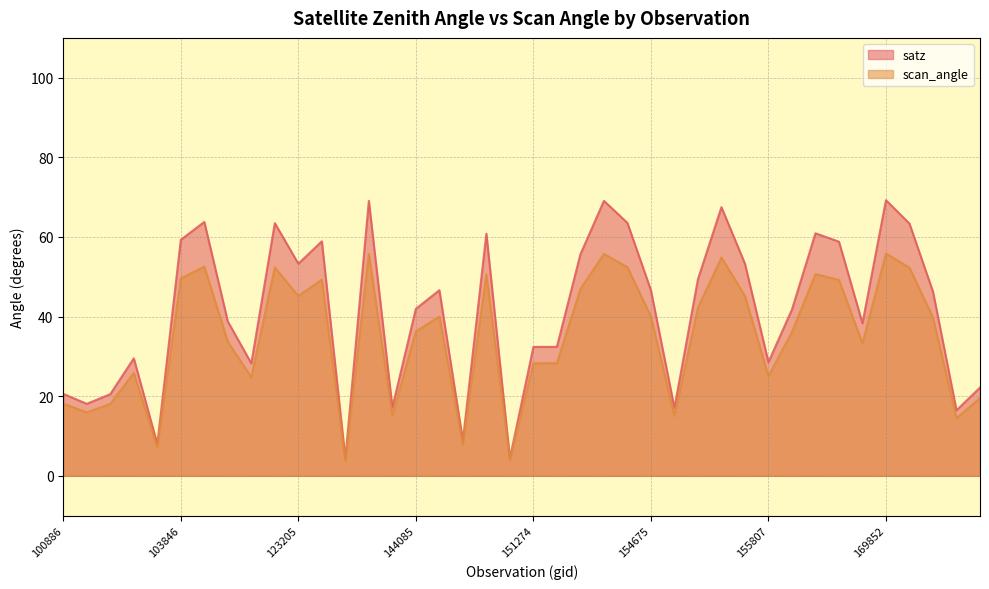

Where does the satz series first go above 46?

103846